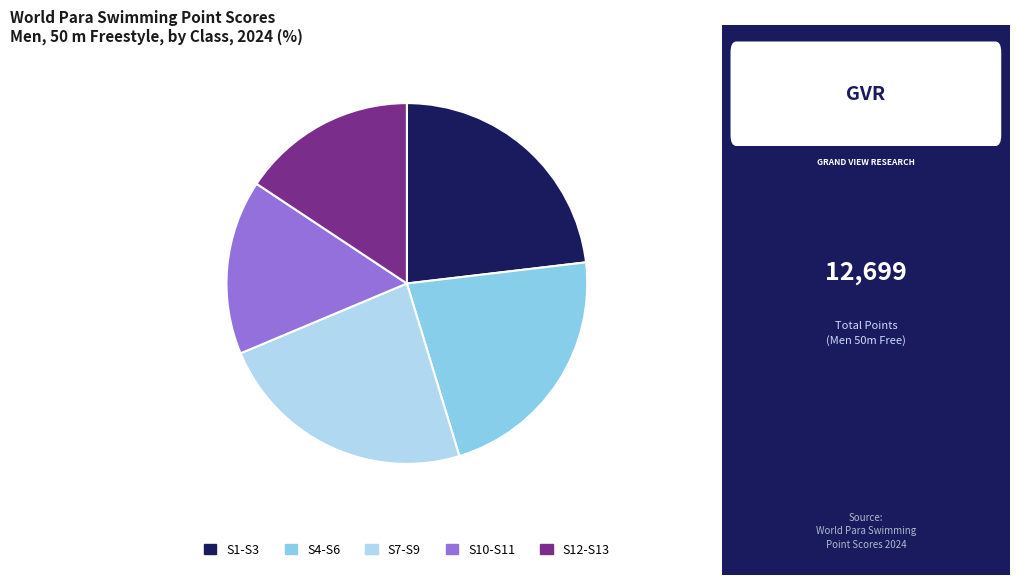

What is the ratio of the value at S10-S11 to the value at S12-S13?

1.0